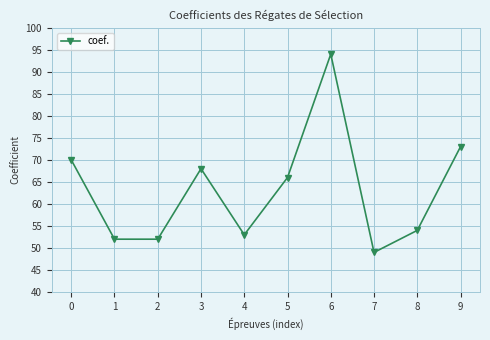

What is the ratio of the value at 4 to the value at 0?

0.8